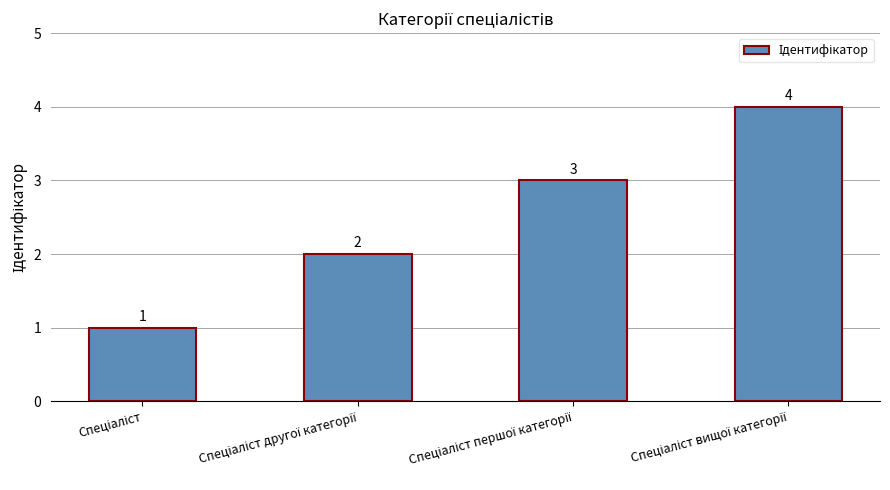

How many bars are there in total?

4